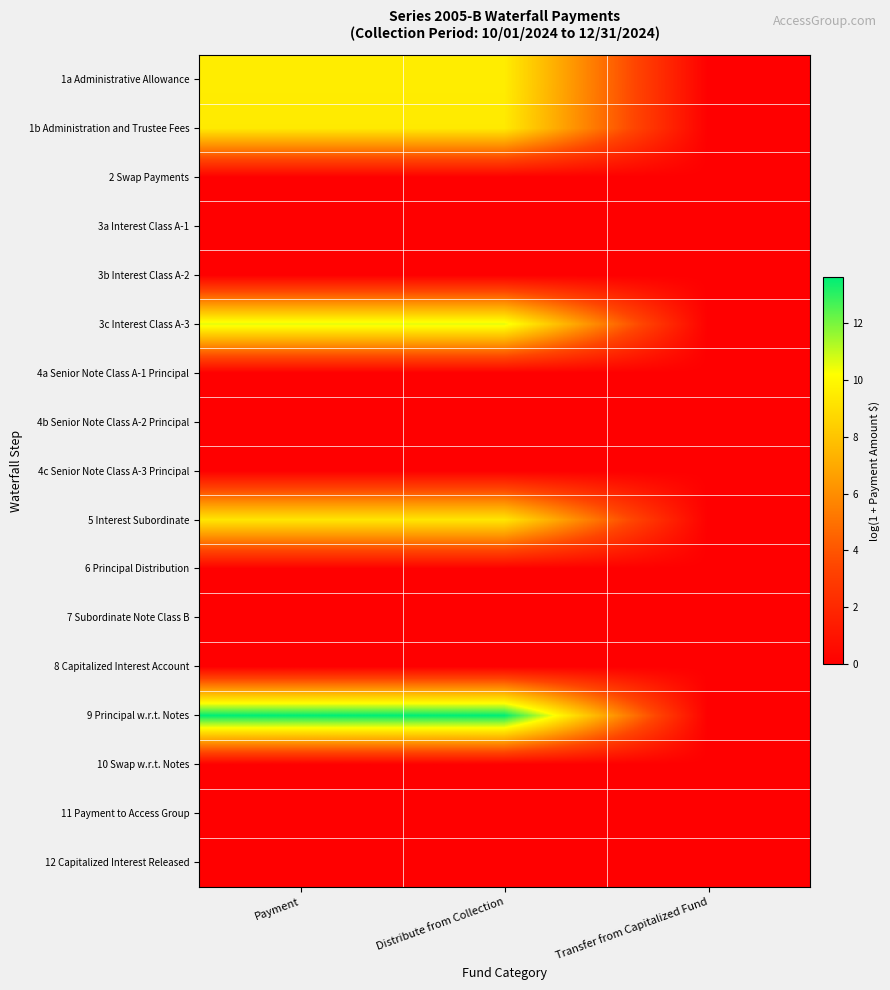

What is the total value across all series at Distribute from Collection?

52.5